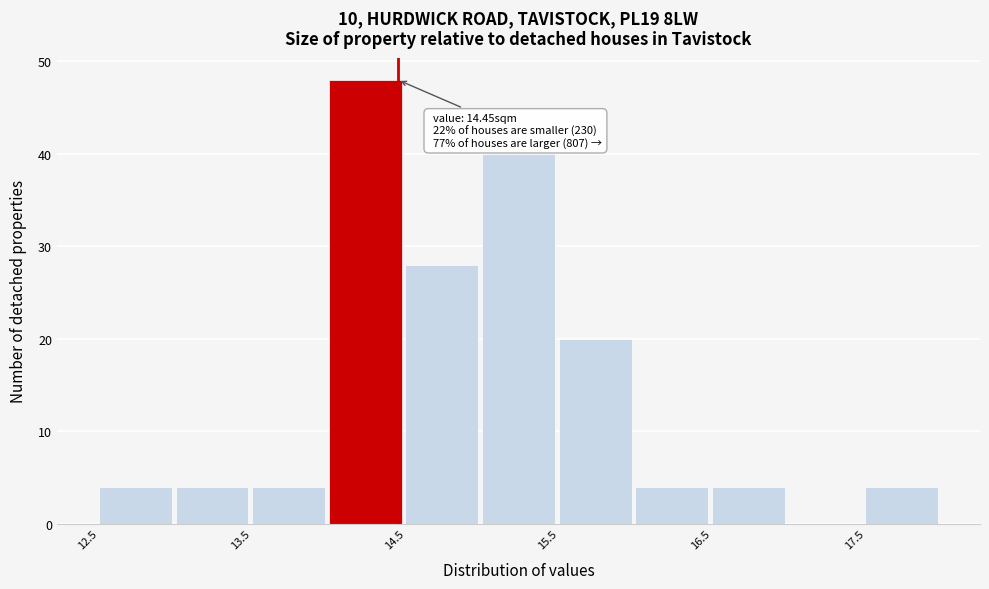

Which range on the x-axis has the tallest bar?

14.0 to 14.5